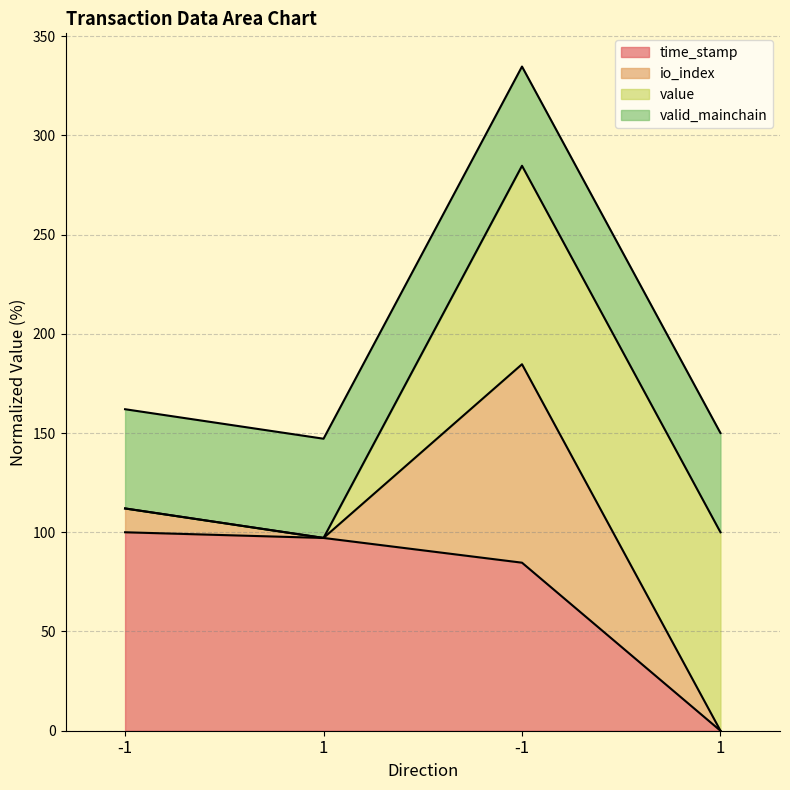

What is the average value of the time_stamp series?

70.5